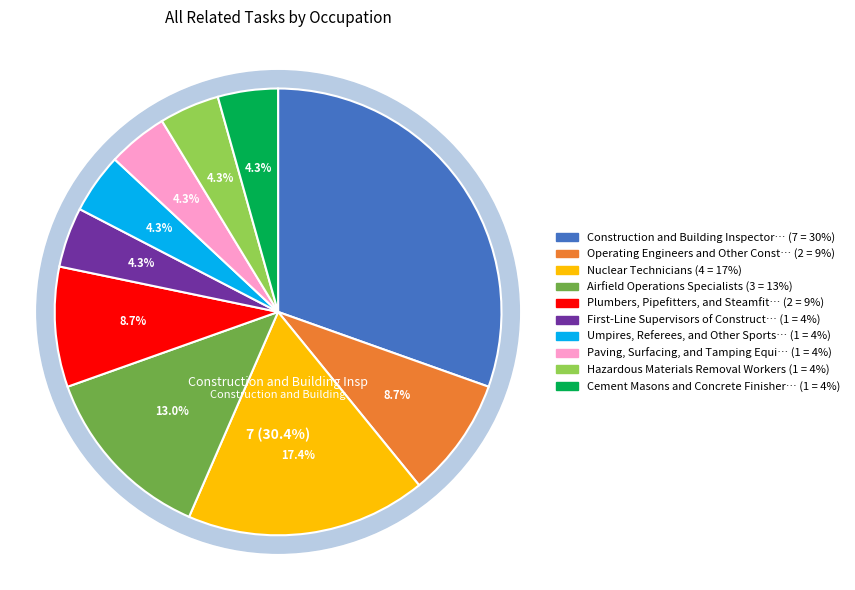

Count the number of slices in the pie.

10